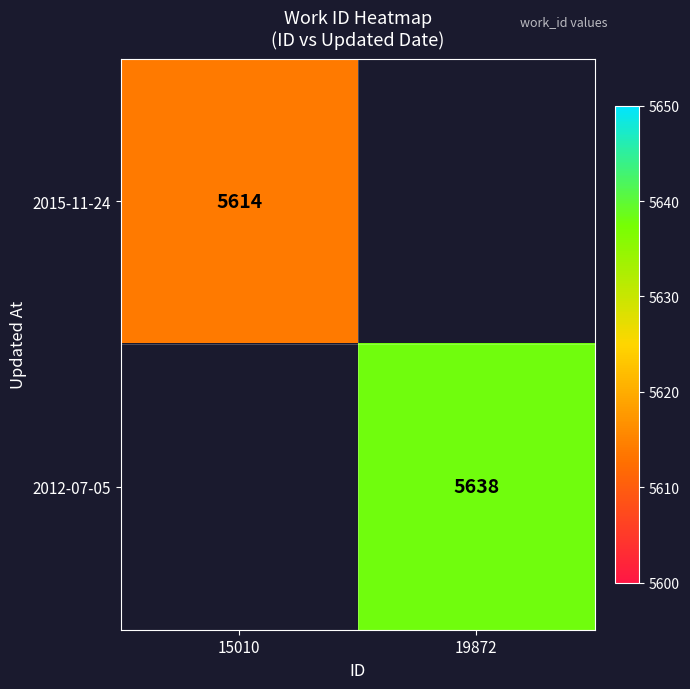

What is the maximum value shown in the chart?

5638.0